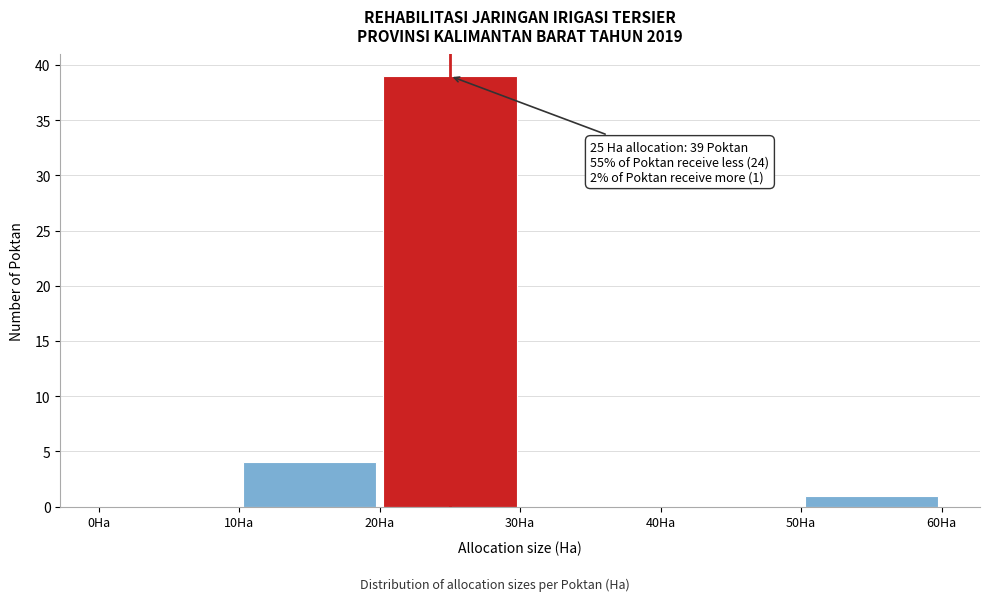

Which range on the x-axis has the tallest bar?

20 to 30